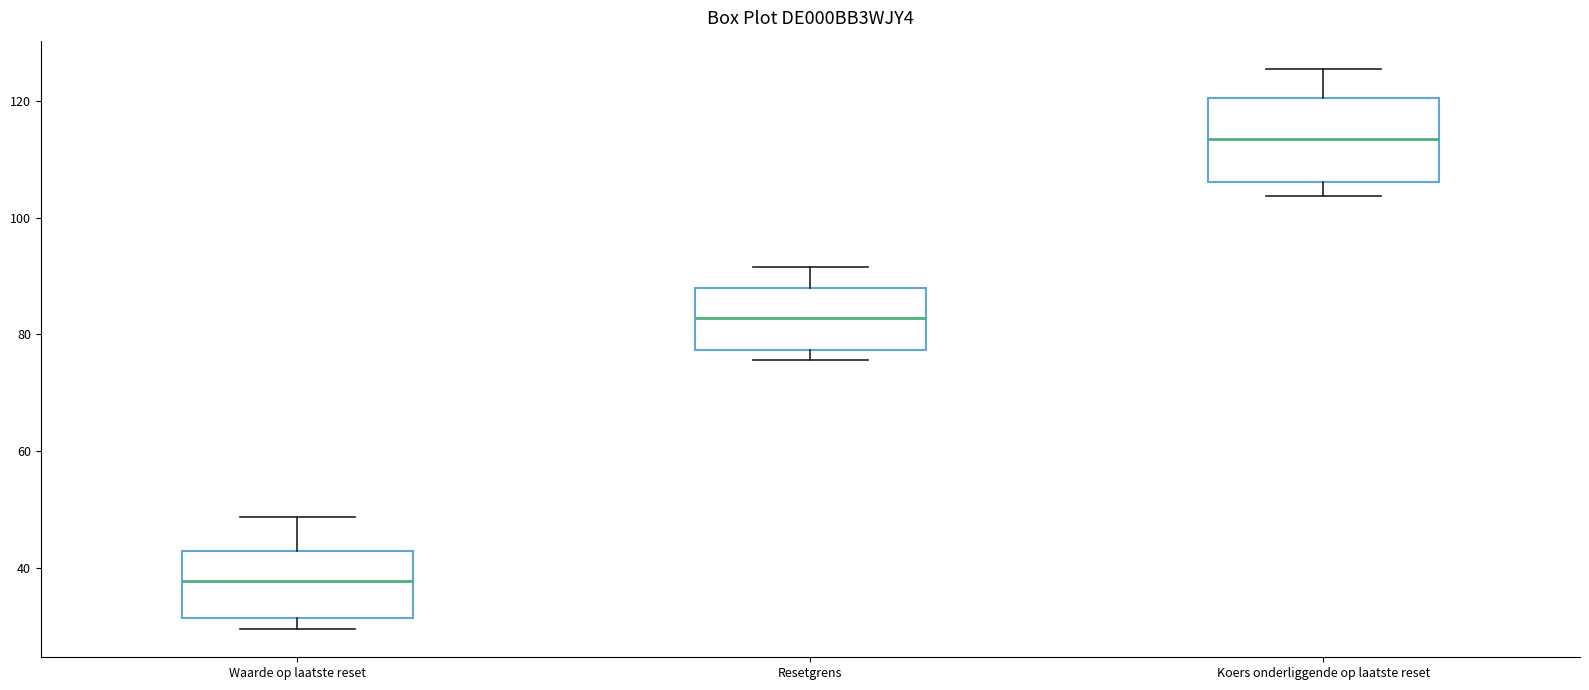

Reading left to right, transcribe this box plot: for each box, give where its median line is, the range the box spans, and where its two whiskers end, as read against the y-axis. The values are not printed on the chart, so give them approximately, as read against the axis.

Waarde op laatste reset: median 38, box 32 to 42, whiskers 30 to 48
Resetgrens: median 82, box 78 to 88, whiskers 76 to 92
Koers onderliggende op laatste reset: median 114, box 106 to 120, whiskers 104 to 126